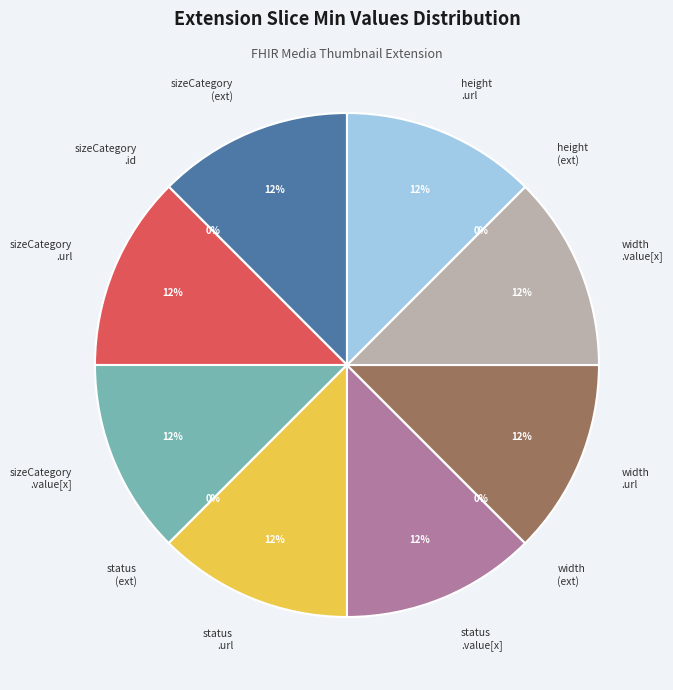

What is the smallest slice in the pie chart?

Extension.extension:sizeCategory.id